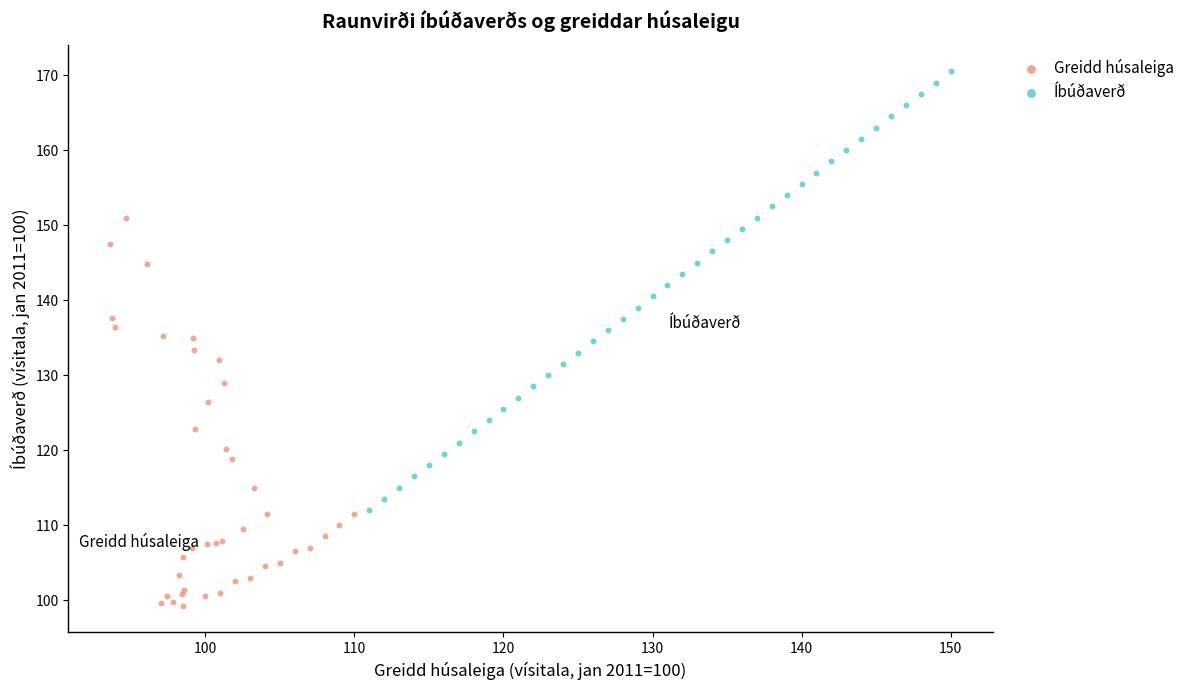

Which series contains the highest Y value?

Íbúðaverð